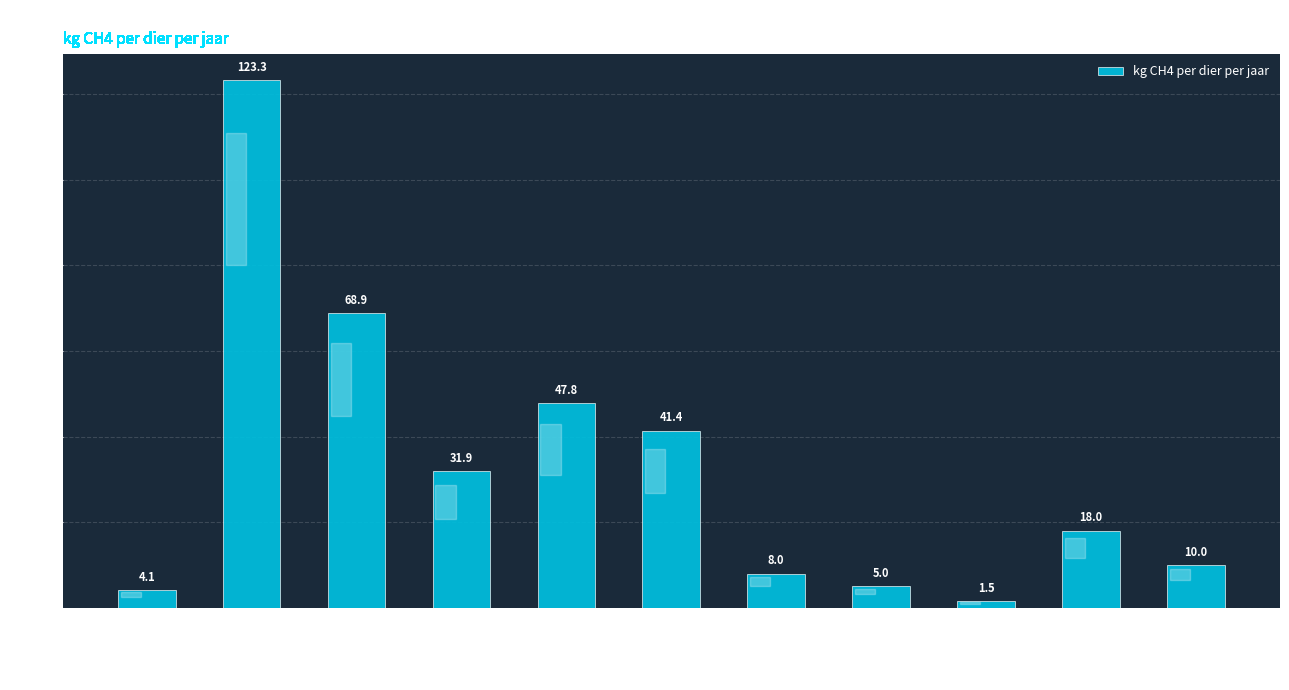

Where is the data nearest to the value 62?

zoogkoeien